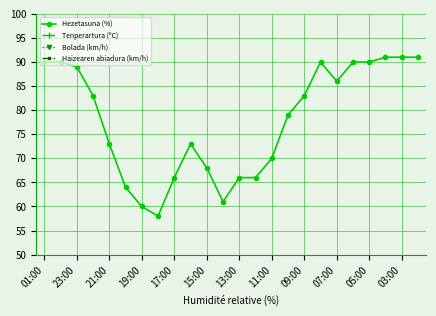

Is it true that Hezetasuna (%) equals 31 at 09:00?

False